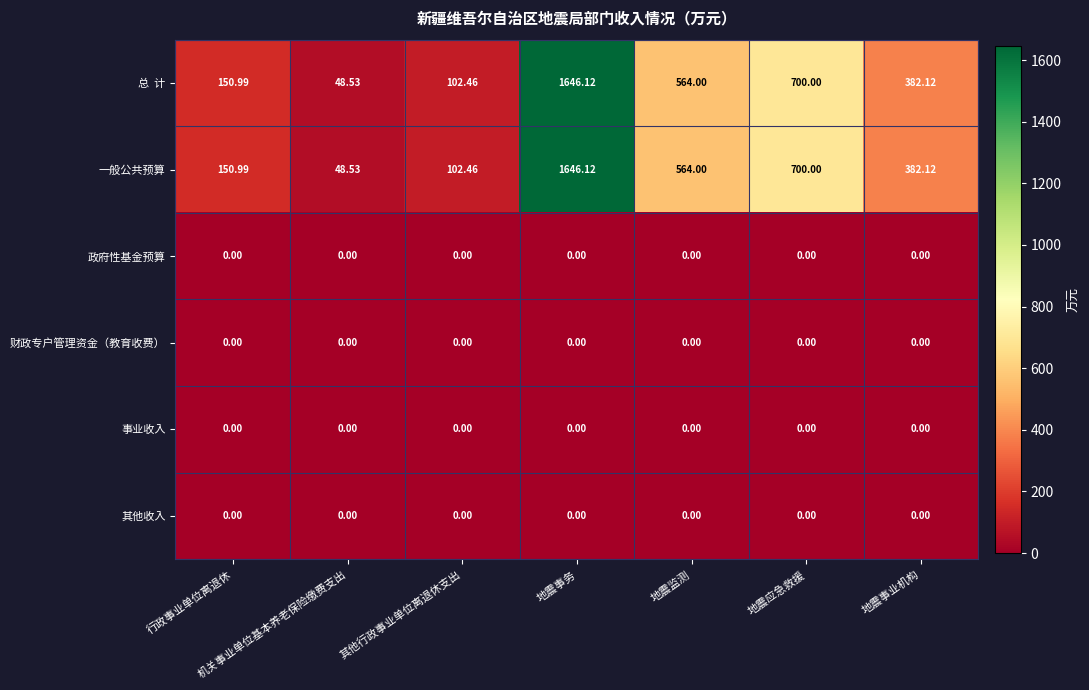

At which category is the sum across all series the highest?

地震事务